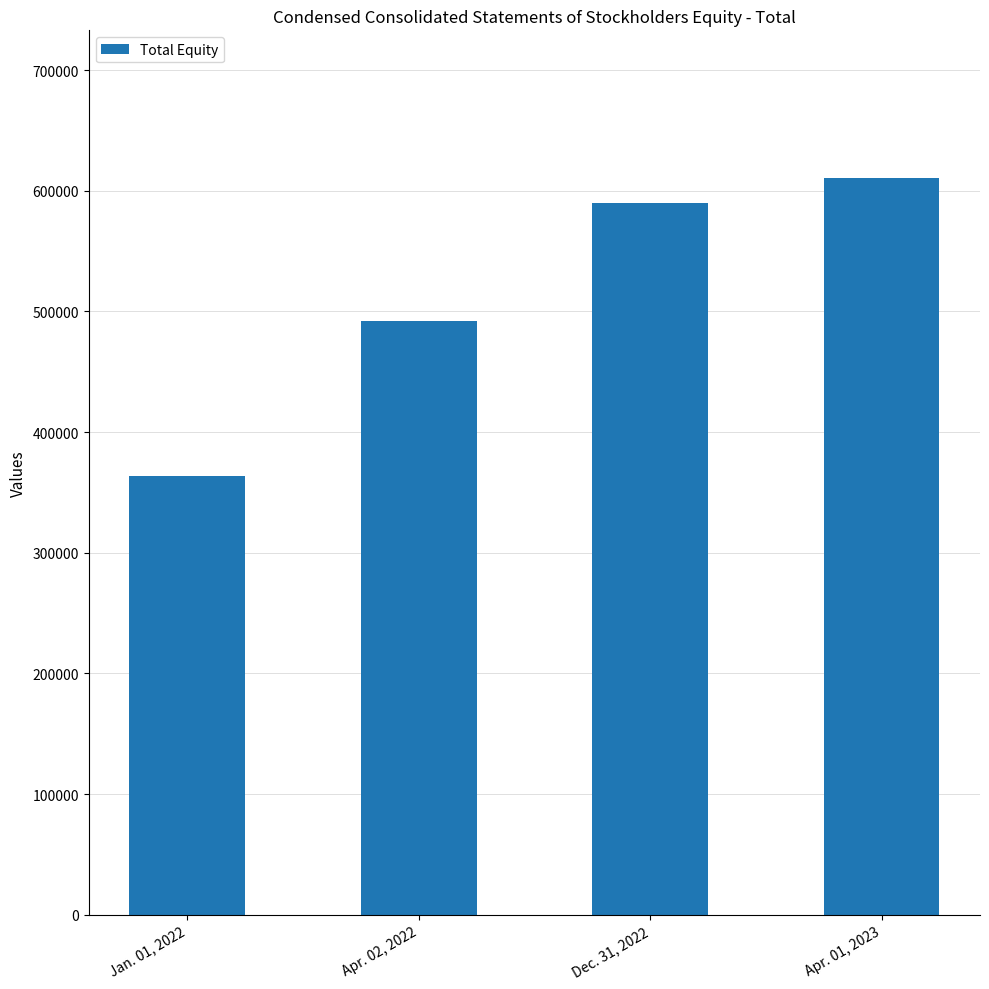

What is the difference between the values at Jan. 01, 2022 and Apr. 02, 2022?

128927